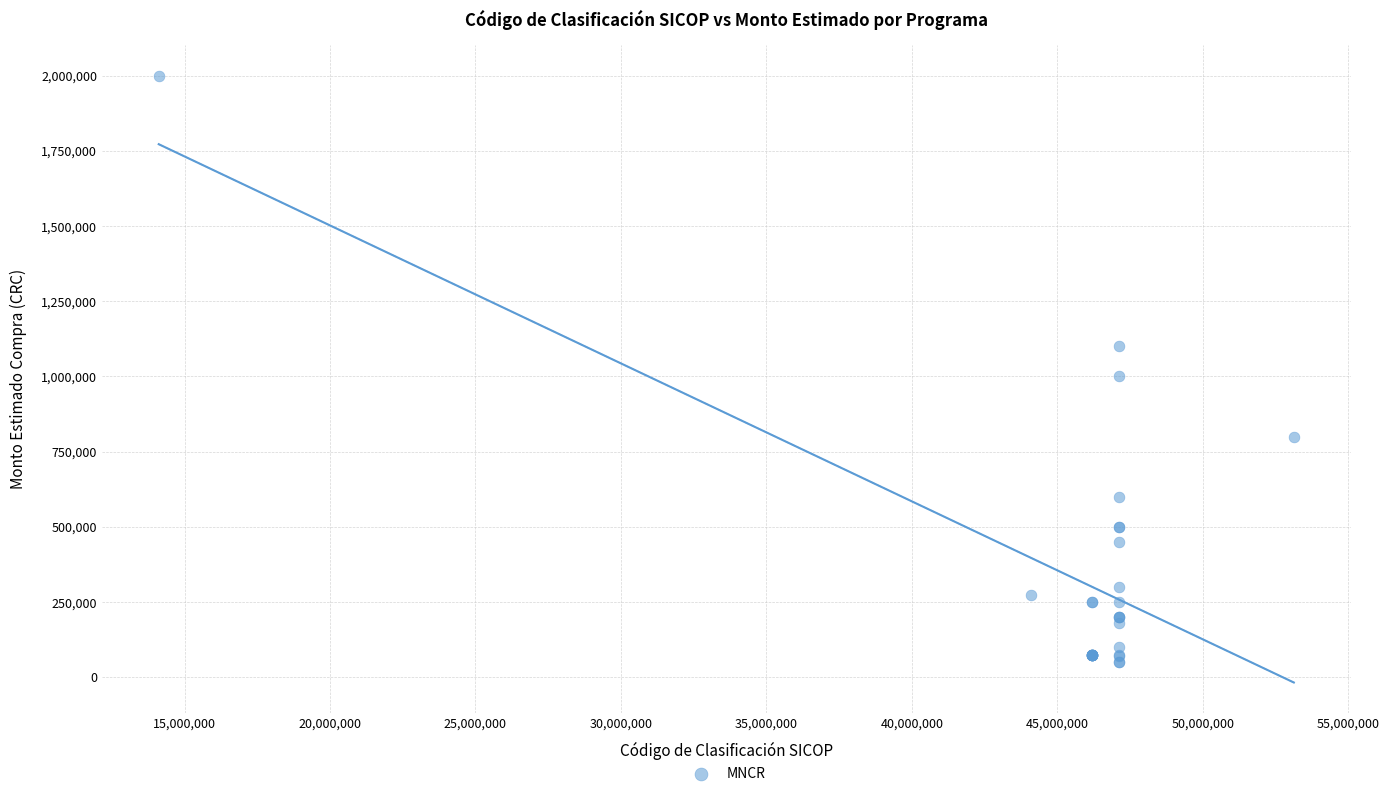

What Y value in the scatter plot is closest to 1025000?

1000000